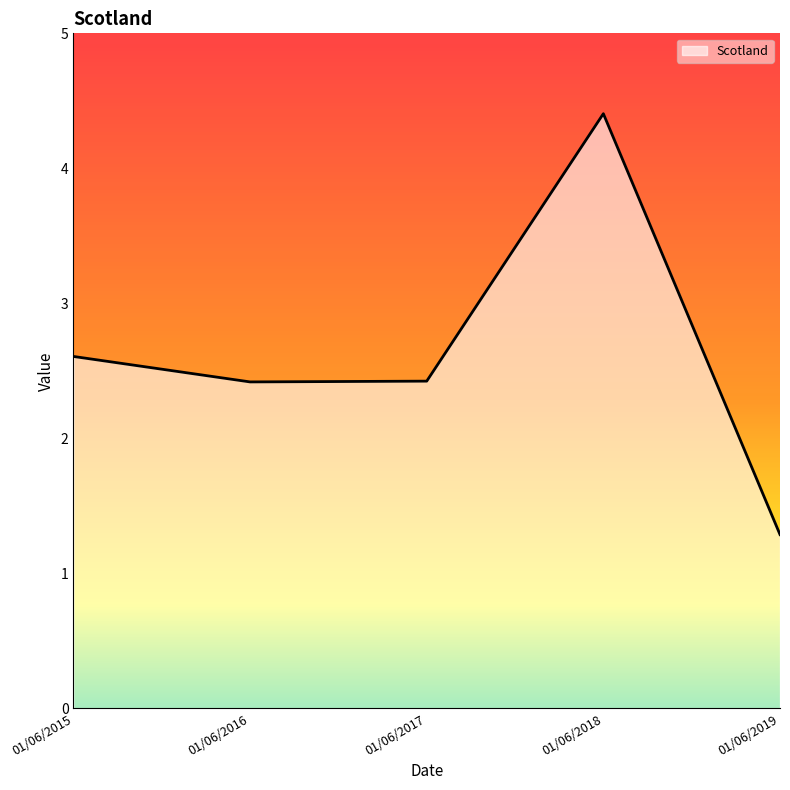

How many interior local valleys (lower than both neighbors) does the data have?

1